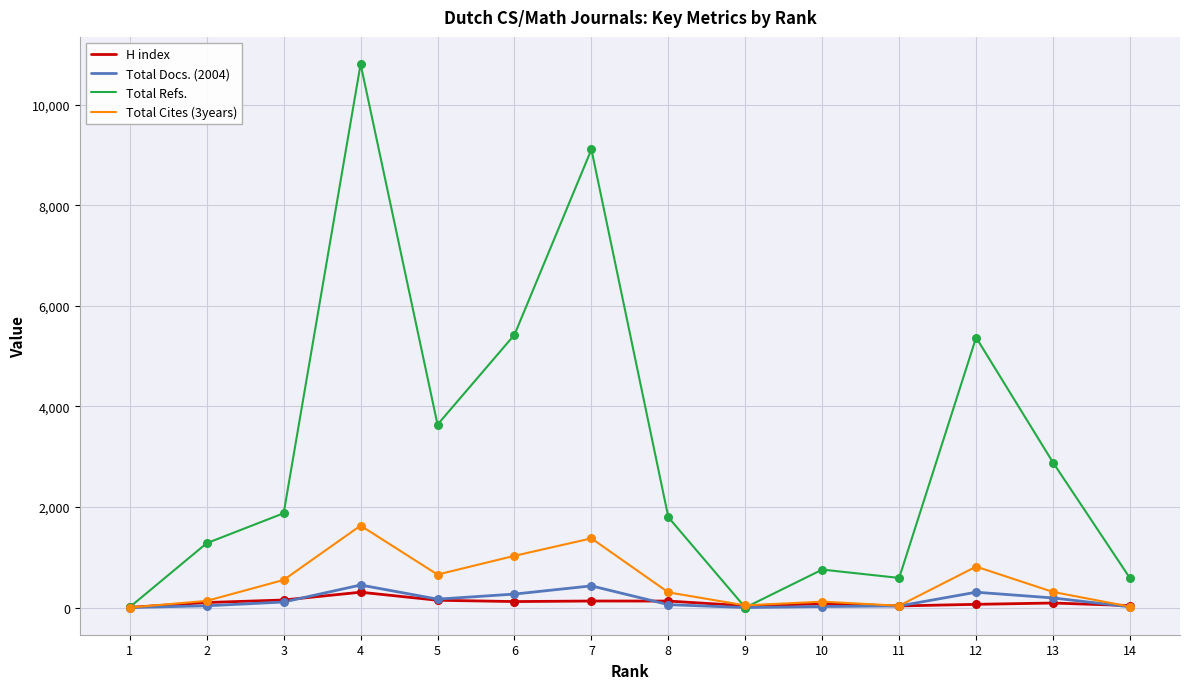

Which series has the largest total across all categories?

Total Refs.